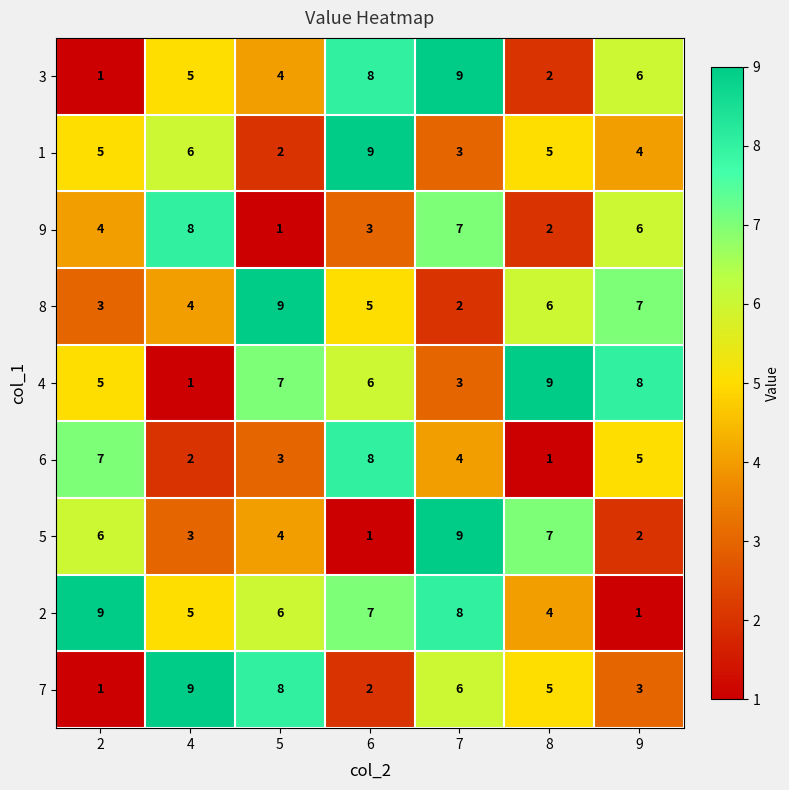

Which series has the largest total across all categories?

2